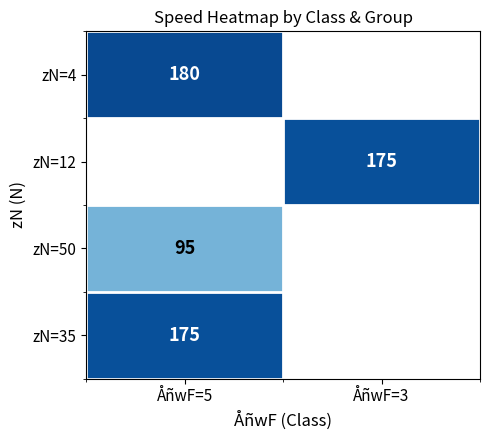

At how many categories does at least one series exceed 137?

2